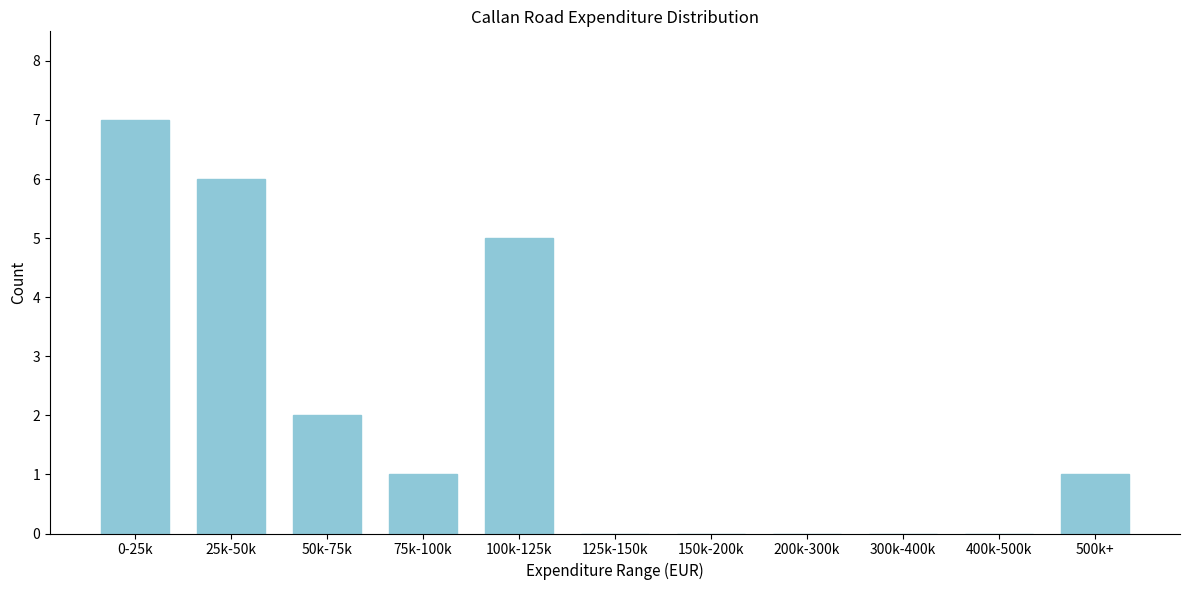

Reading left to right, what are all the values shown in this chart?

0-25k=7	25k-50k=6	50k-75k=2	75k-100k=1	100k-125k=5	125k-150k=0	150k-200k=0	200k-300k=0	300k-400k=0	400k-500k=0	500k+=1